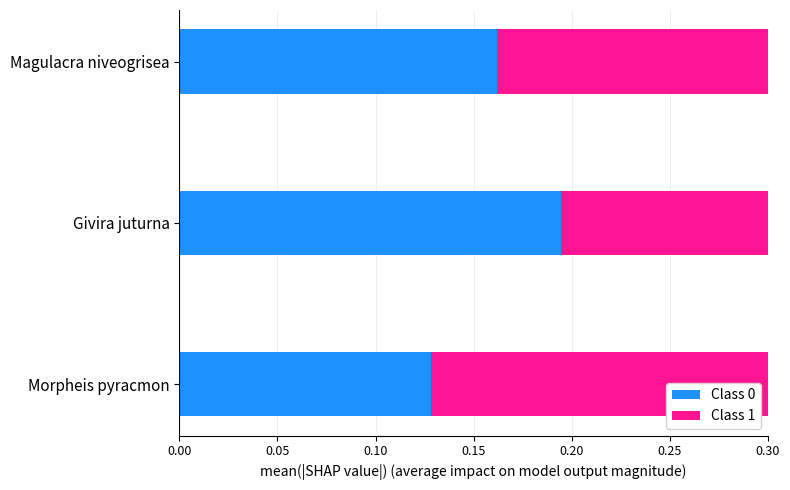

Are the bars horizontal?

Yes